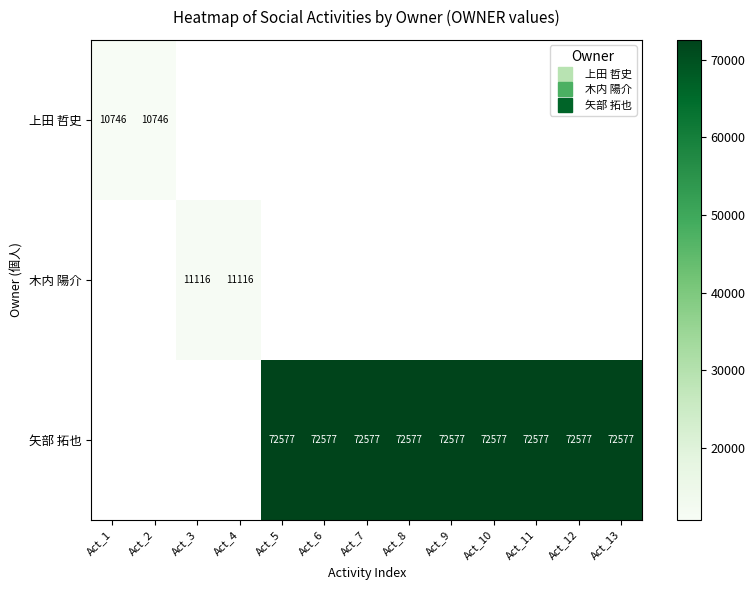

At which label does 木内 陽介 reach its minimum?

Act_1